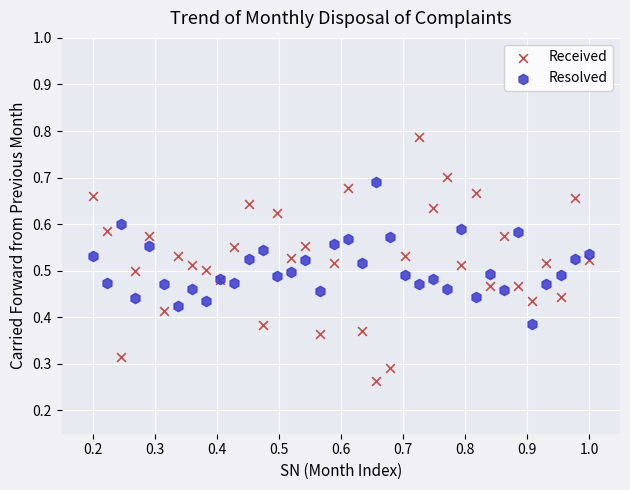

Which series has the widest spread of Y values?

Received